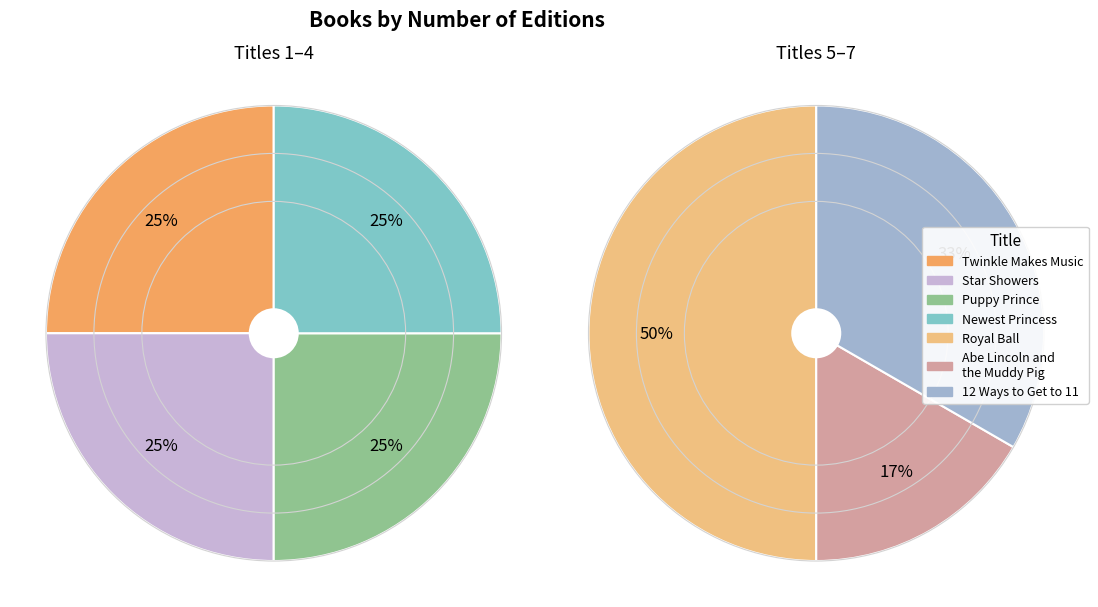

The Star Showers slice represents 27% of the pie. True or false?

False